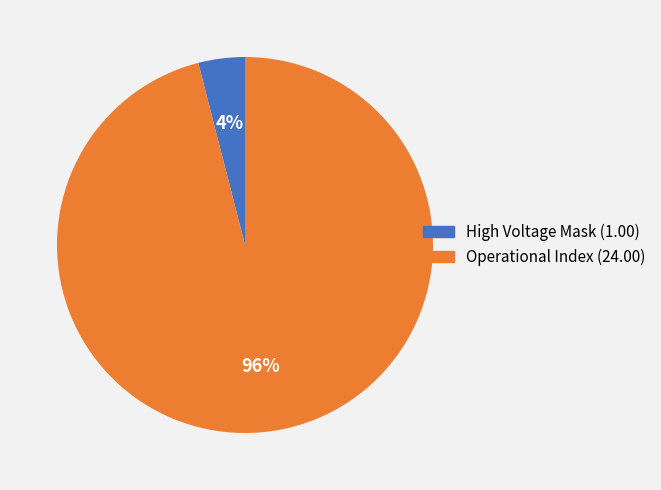

How many slices are in this pie chart?

2